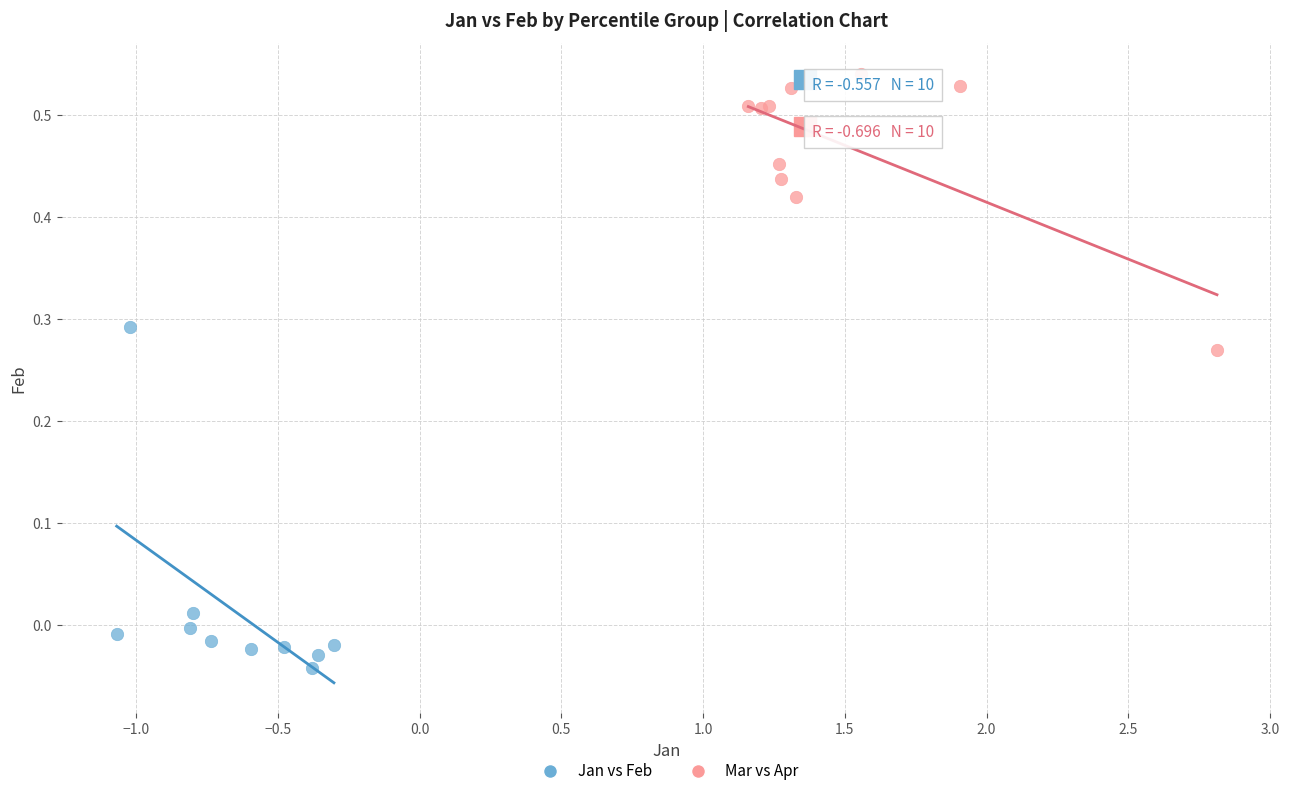

Which series has the widest spread of Y values?

Jan vs Feb